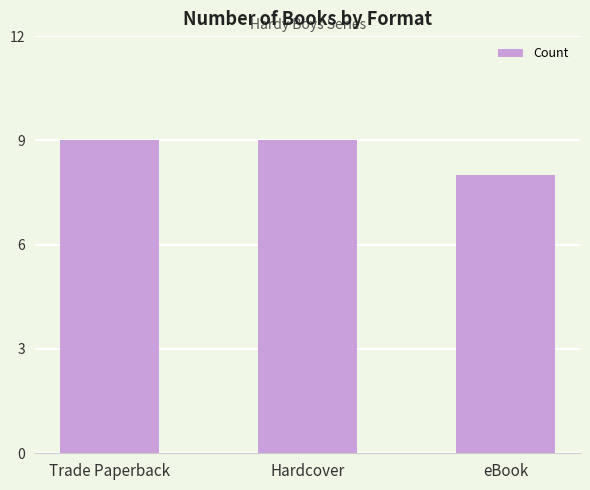

What is the ratio of the value at Trade Paperback to the value at eBook?

1.1